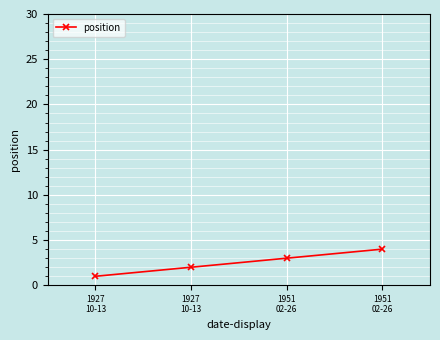

Count the number of data series in this chart.

1